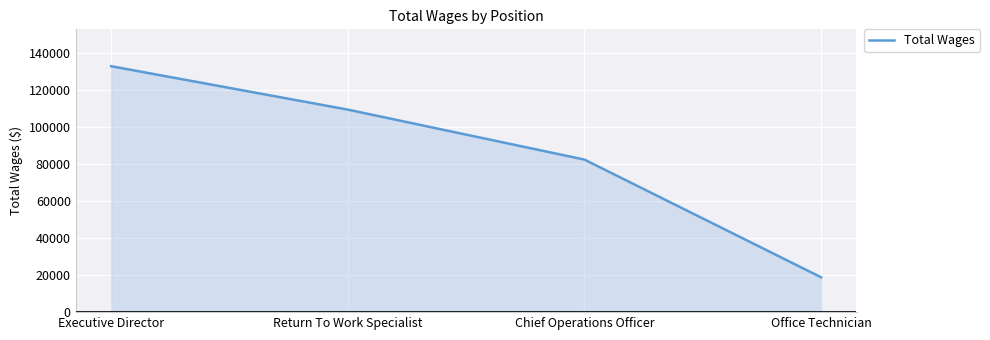

What is the ratio of the value at Chief Operations Officer to the value at Office Technician?

4.4